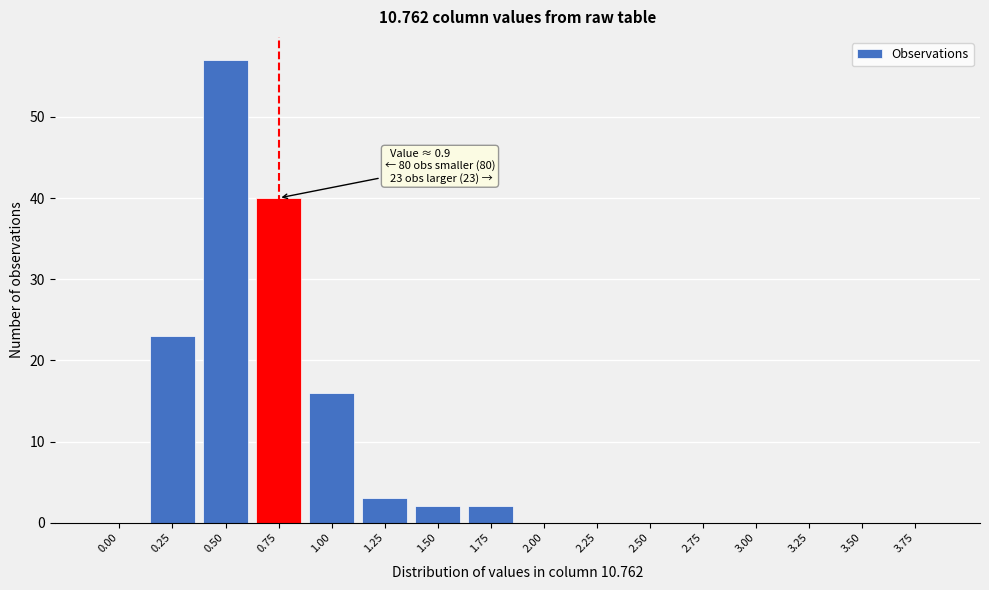

Reading right to left, extract all data points from this chart.

3.75=0	3.50=0	3.25=0	3.00=0	2.75=0	2.50=0	2.25=0	2.00=0	1.75=2	1.50=2	1.25=3	1.00=16	0.75=40	0.50=57	0.25=23	0.00=0